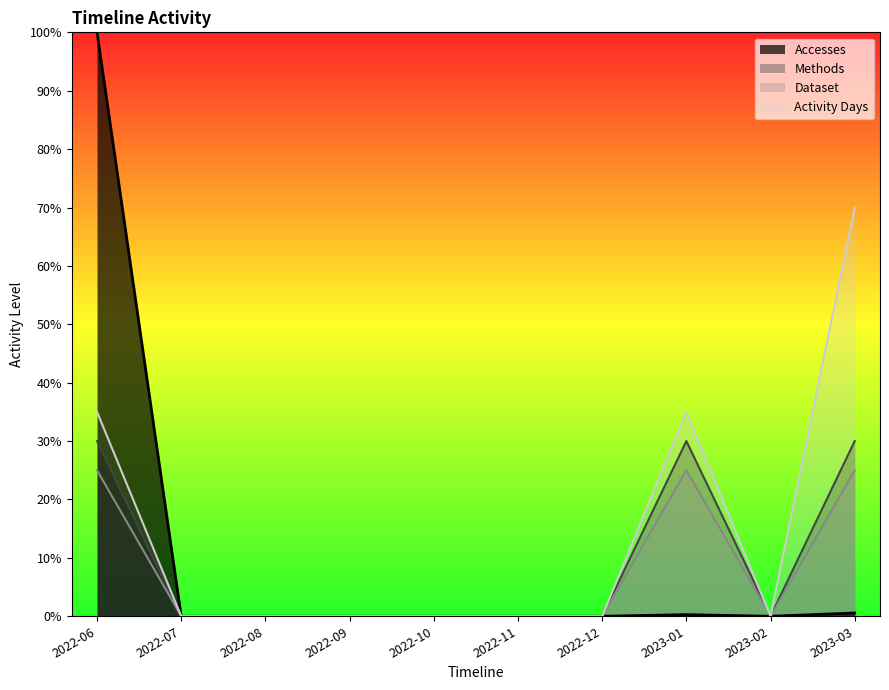

Which series has the largest total across all categories?

Activity Days